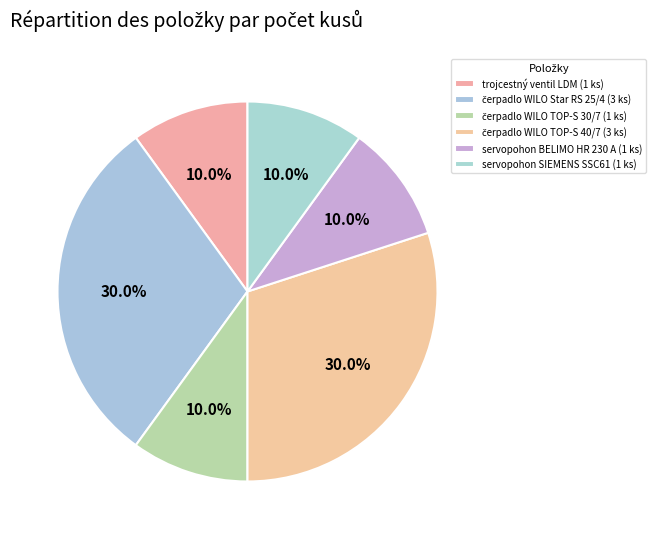

How many segments does this pie chart have?

6